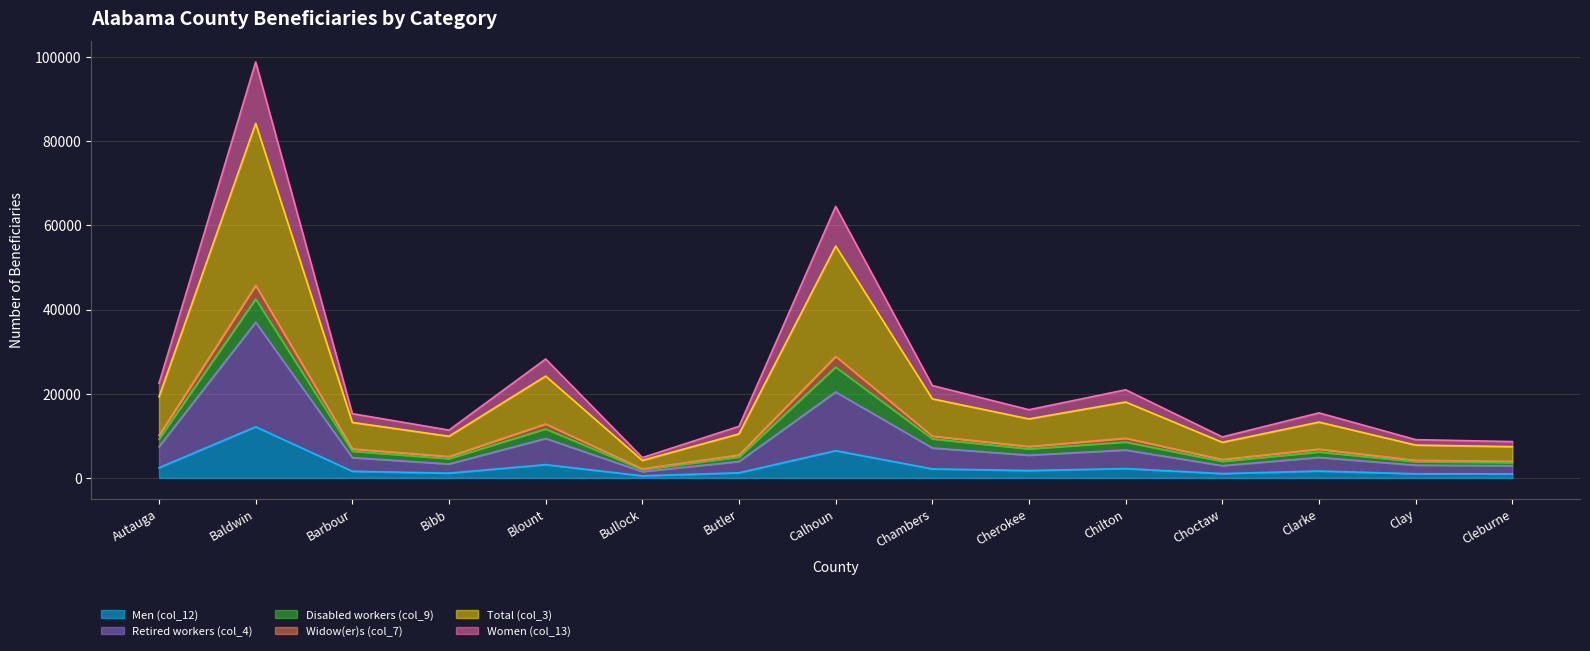

Where is the first local minimum for Men (col_12)?

Bibb